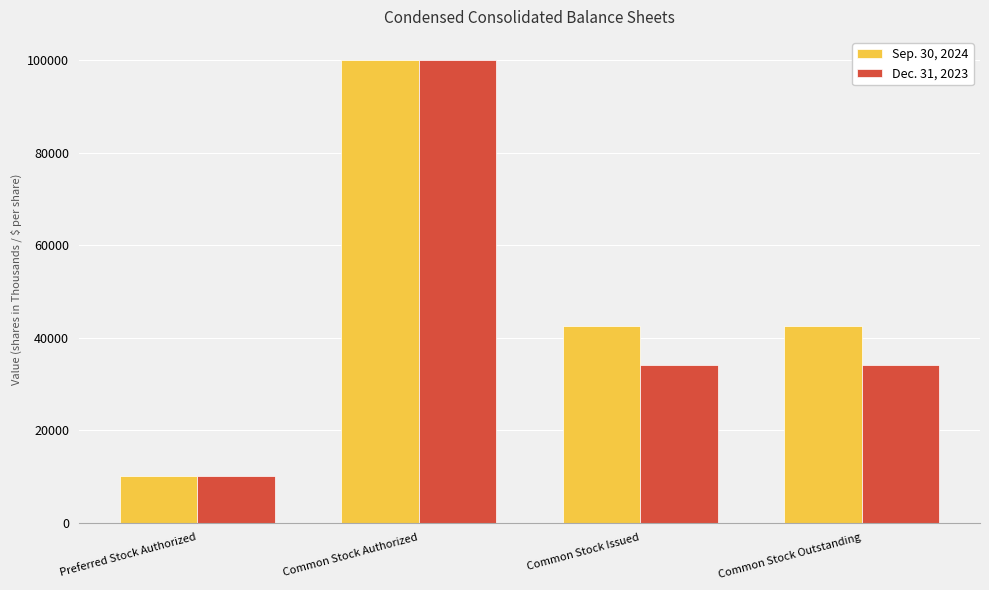

Reading left to right, what are all the values shown in this chart?

Sep. 30, 2024: 10000	100000	42599	42599
Dec. 31, 2023: 10000	100000	34052	34052